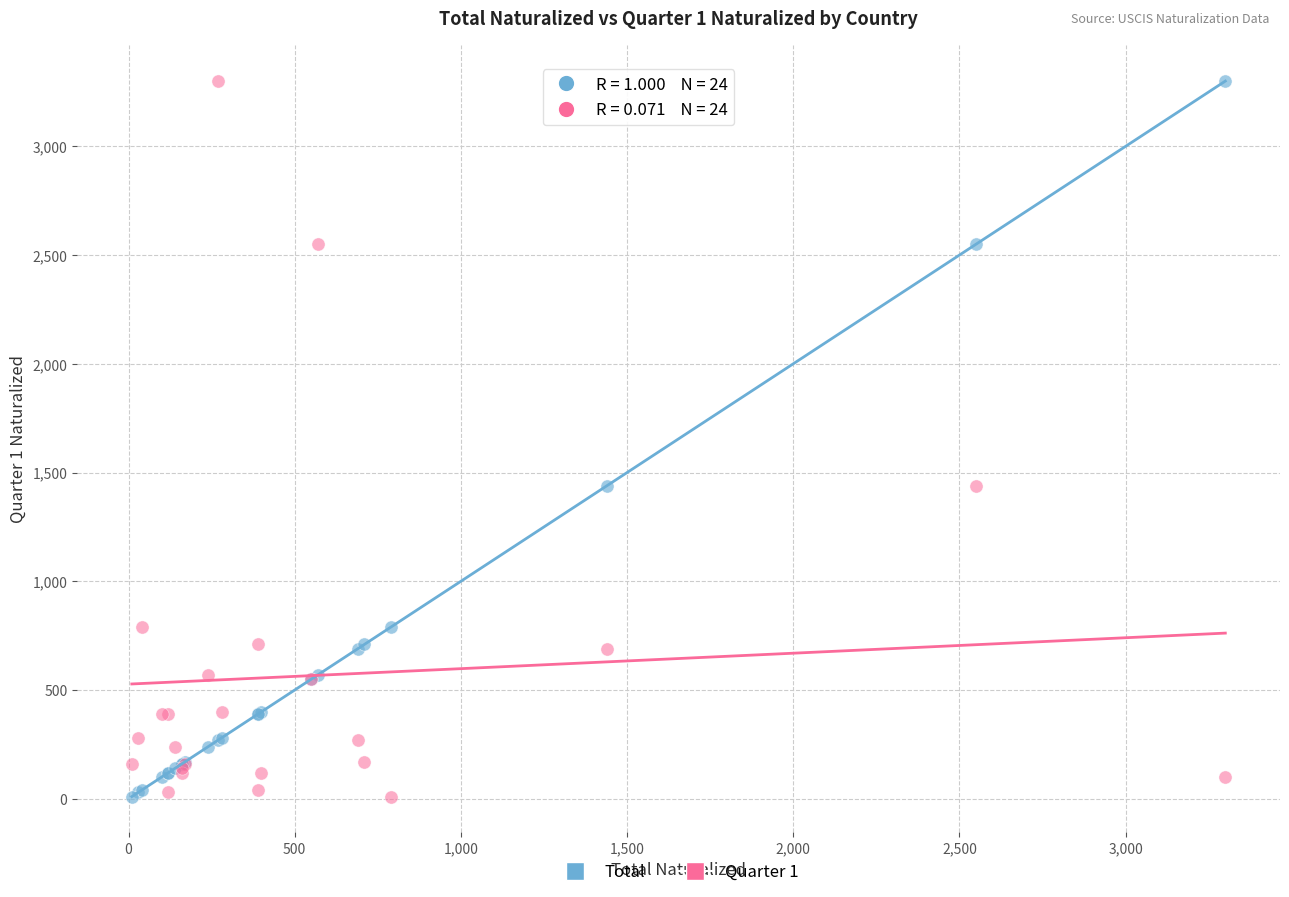

What are all the series names shown in the legend?

Total, Quarter 1